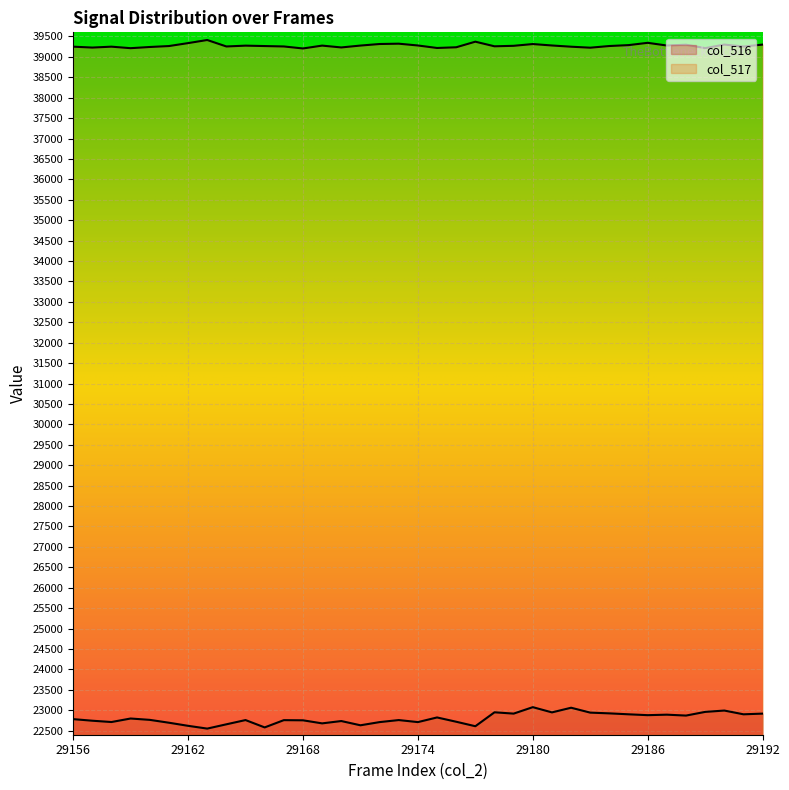

Reading left to right, extract all data points from this chart.

col_516: 29156=22782	29157=22743	29158=22711	29159=22797	29160=22764	29161=22694	29162=22618	29163=22550	29164=22655	29165=22759	29166=22579	29167=22757	29168=22753	29169=22678	29170=22735	29171=22631	29172=22709	29173=22759	29174=22709	29175=22823	29176=22718	29177=22608	29178=22949	29179=22917	29180=23075	29181=22947	29182=23061	29183=22941	29184=22923	29185=22900	29186=22879	29187=22891	29188=22869	29189=22959	29190=22992	29191=22900	29192=22917
col_517: 29156=39249	29157=39227	29158=39249	29159=39212	29160=39241	29161=39264	29162=39336	29163=39412	29164=39254	29165=39274	29166=39264	29167=39254	29168=39205	29169=39275	29170=39230	29171=39276	29172=39314	29173=39322	29174=39278	29175=39217	29176=39234	29177=39371	29178=39258	29179=39270	29180=39313	29181=39278	29182=39248	29183=39224	29184=39265	29185=39287	29186=39343	29187=39277	29188=39297	29189=39213	29190=39300	29191=39252	29192=39300